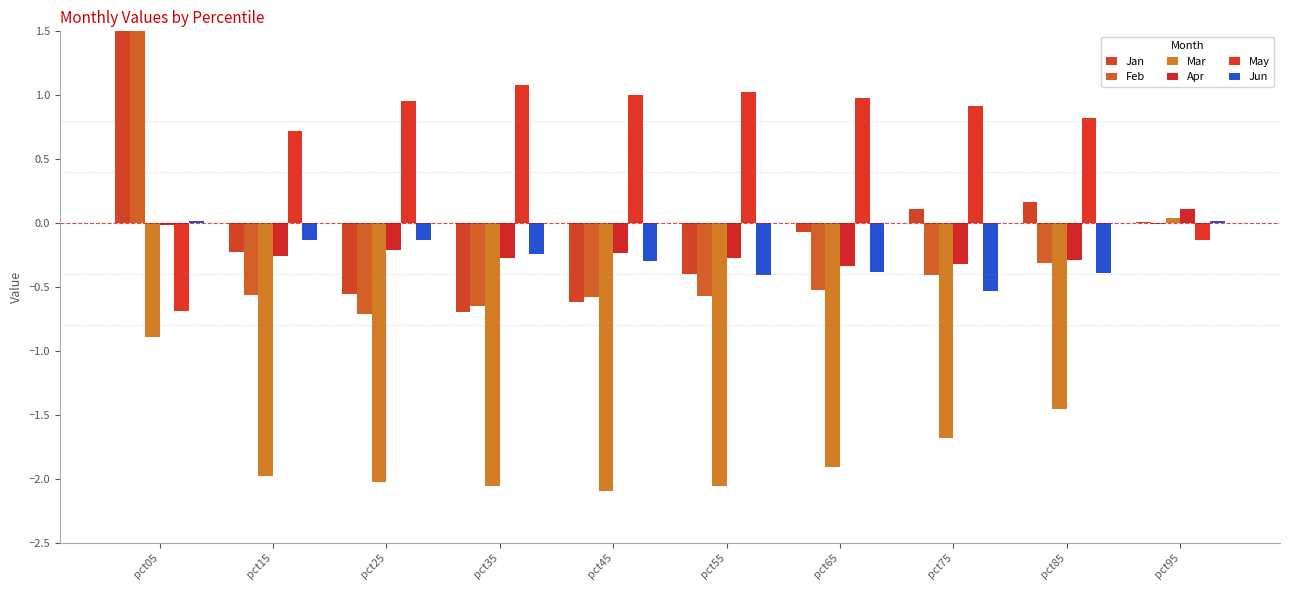

Which series has the largest total across all categories?

May